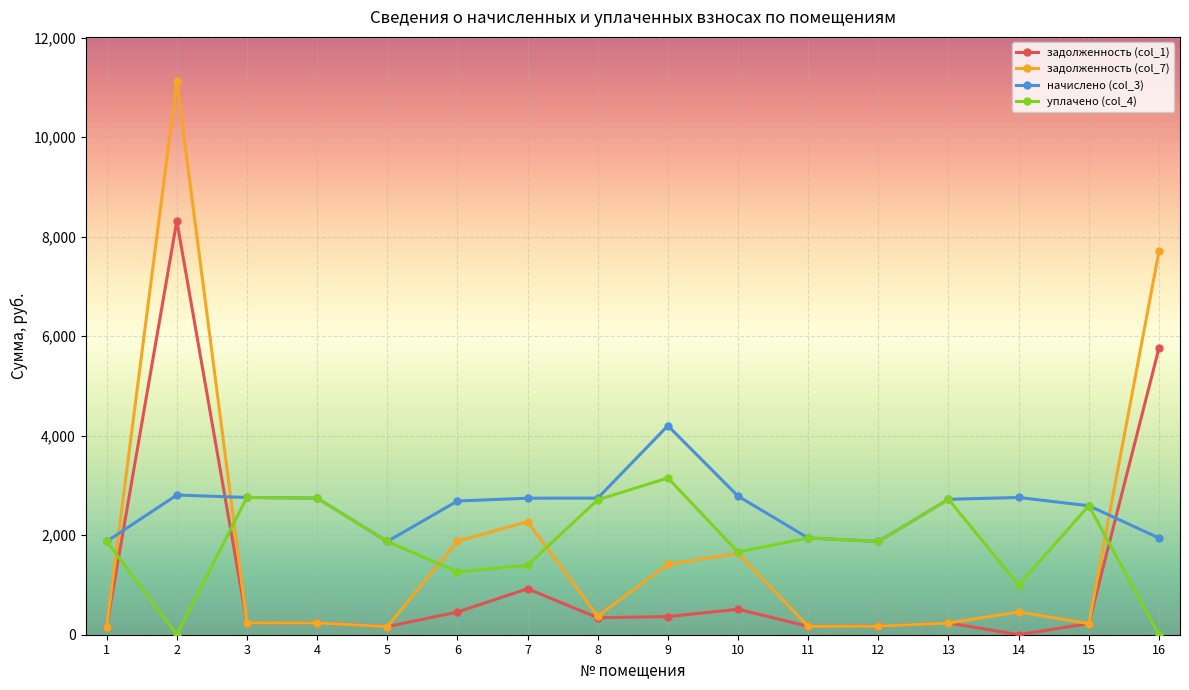

True or false: уплачено (col_4) has more than 2 points higher than both neighbors.

True